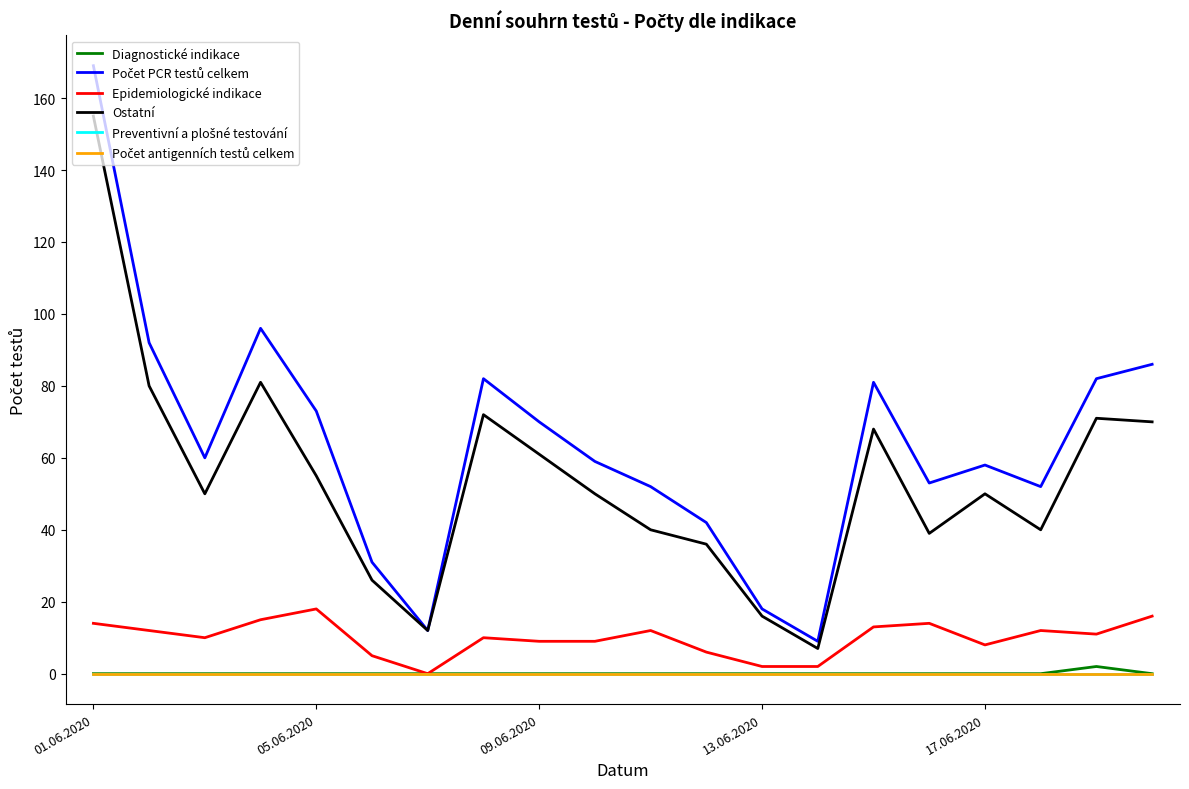

Reading left to right, transcribe all the data shown in this chart.

Diagnostické indikace: 0	0	0	0	0	0	0	0	0	0	0	0	0	0	0	0	0	0	2	0
Počet PCR testů celkem: 169	92	60	96	73	31	12	82	70	59	52	42	18	9	81	53	58	52	82	86
Epidemiologické indikace: 14	12	10	15	18	5	0	10	9	9	12	6	2	2	13	14	8	12	11	16
Ostatní: 155	80	50	81	55	26	12	72	61	50	40	36	16	7	68	39	50	40	71	70
Preventivní a plošné testování: 0	0	0	0	0	0	0	0	0	0	0	0	0	0	0	0	0	0	0	0
Počet antigenních testů celkem: 0	0	0	0	0	0	0	0	0	0	0	0	0	0	0	0	0	0	0	0